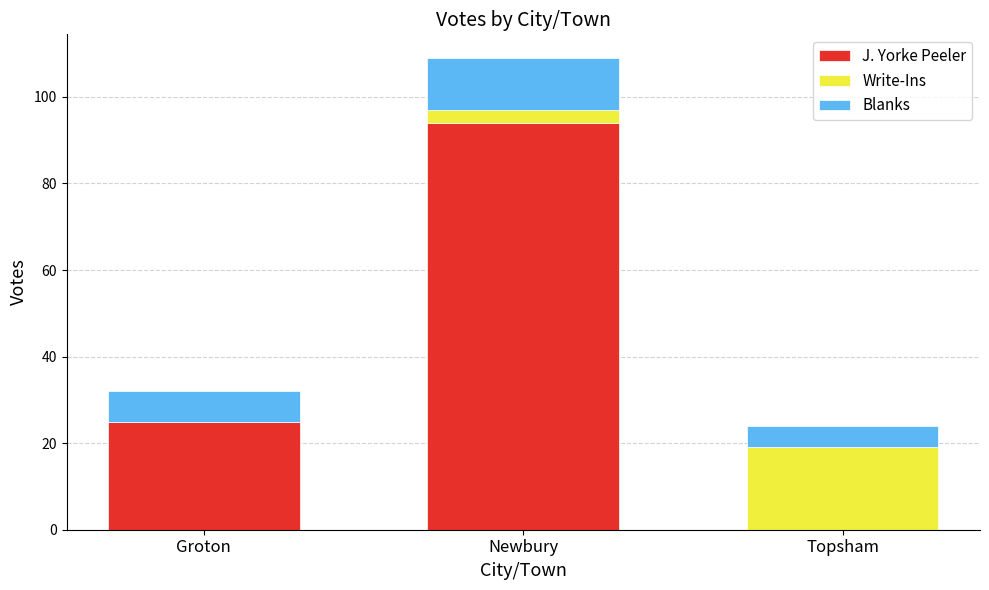

Reading left to right, transcribe the values for J. Yorke Peeler.

Groton=25	Newbury=94	Topsham=0